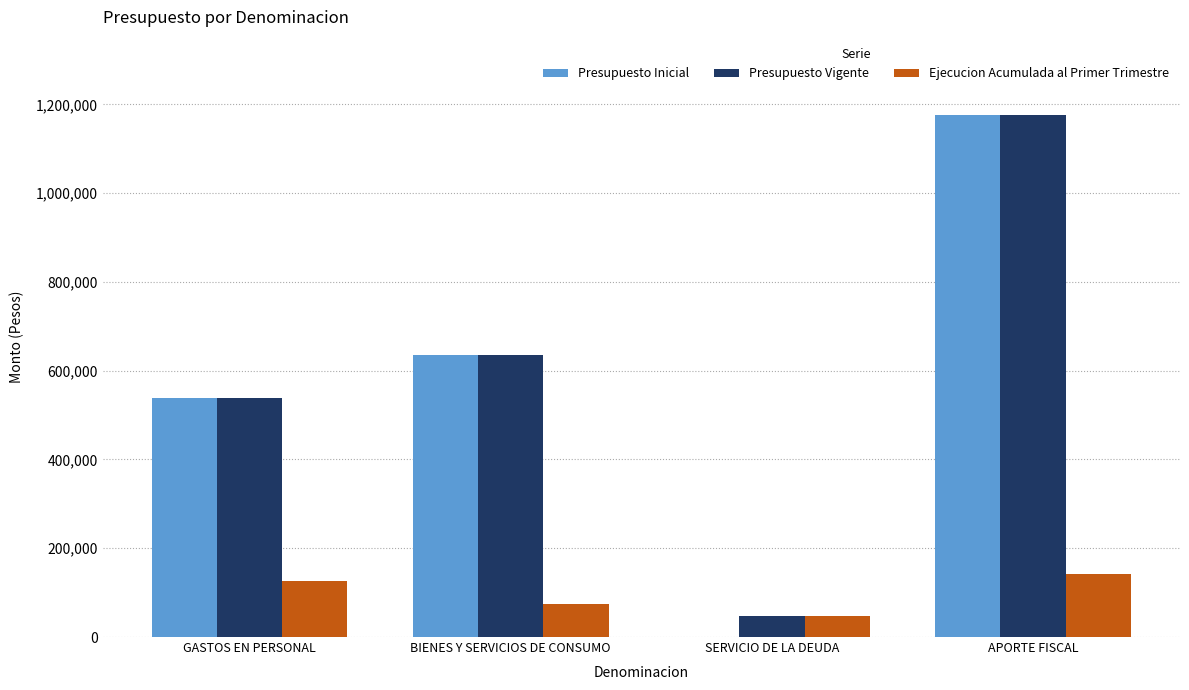

What is the sum of the Ejecucion Acumulada al Primer Trimestre values at APORTE FISCAL and BIENES Y SERVICIOS DE CONSUMO?

217040